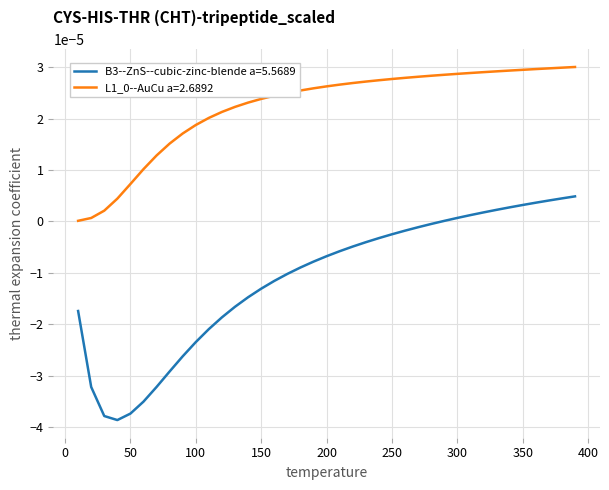

Which series has the largest range (max minus min)?

B3--ZnS--cubic-zinc-blende a=5.5689